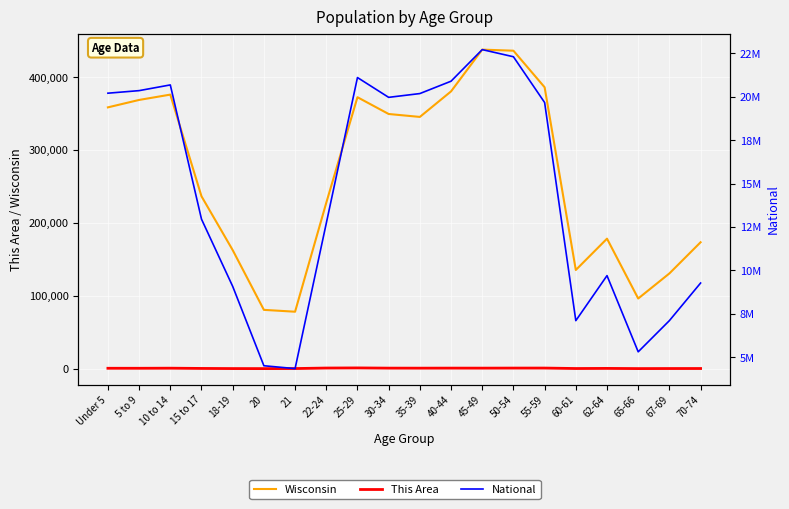

At which label is Wisconsin closest to 257921?

15 to 17